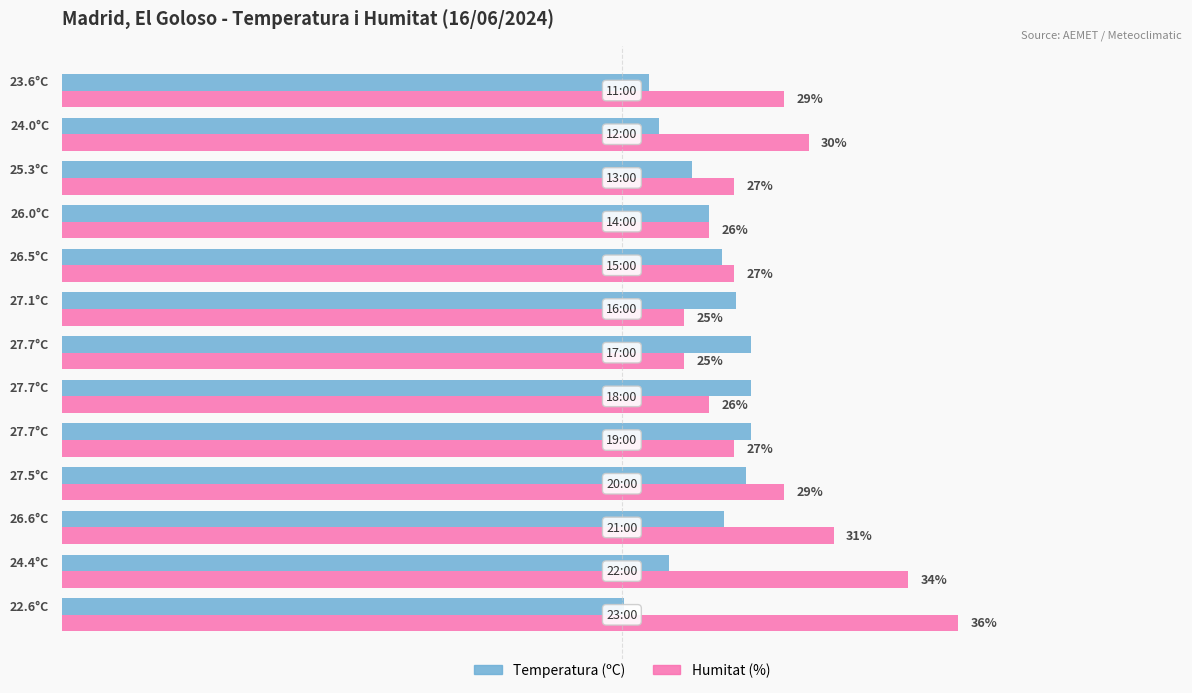

Which series has the widest spread of values?

Humitat (%)